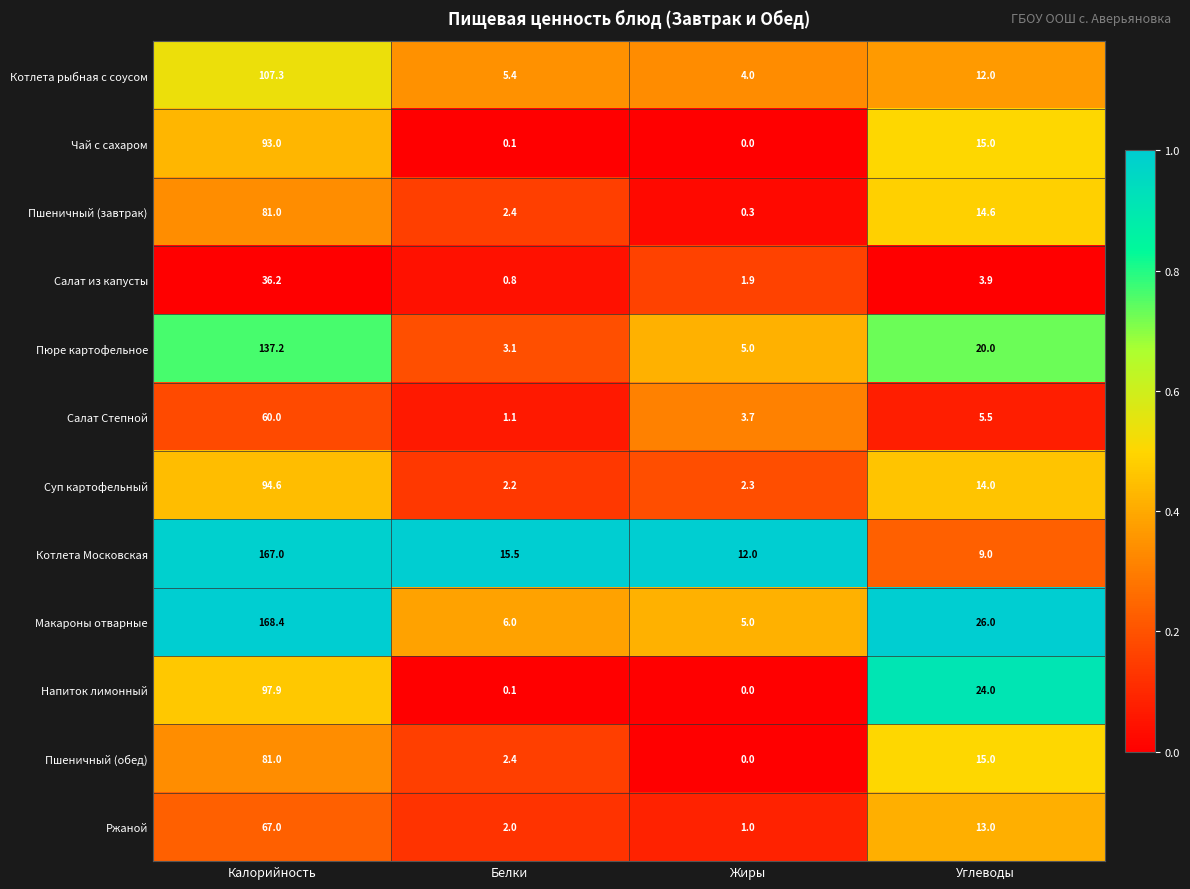

Which category has the lowest value in the Пюре картофельное series?

Белки